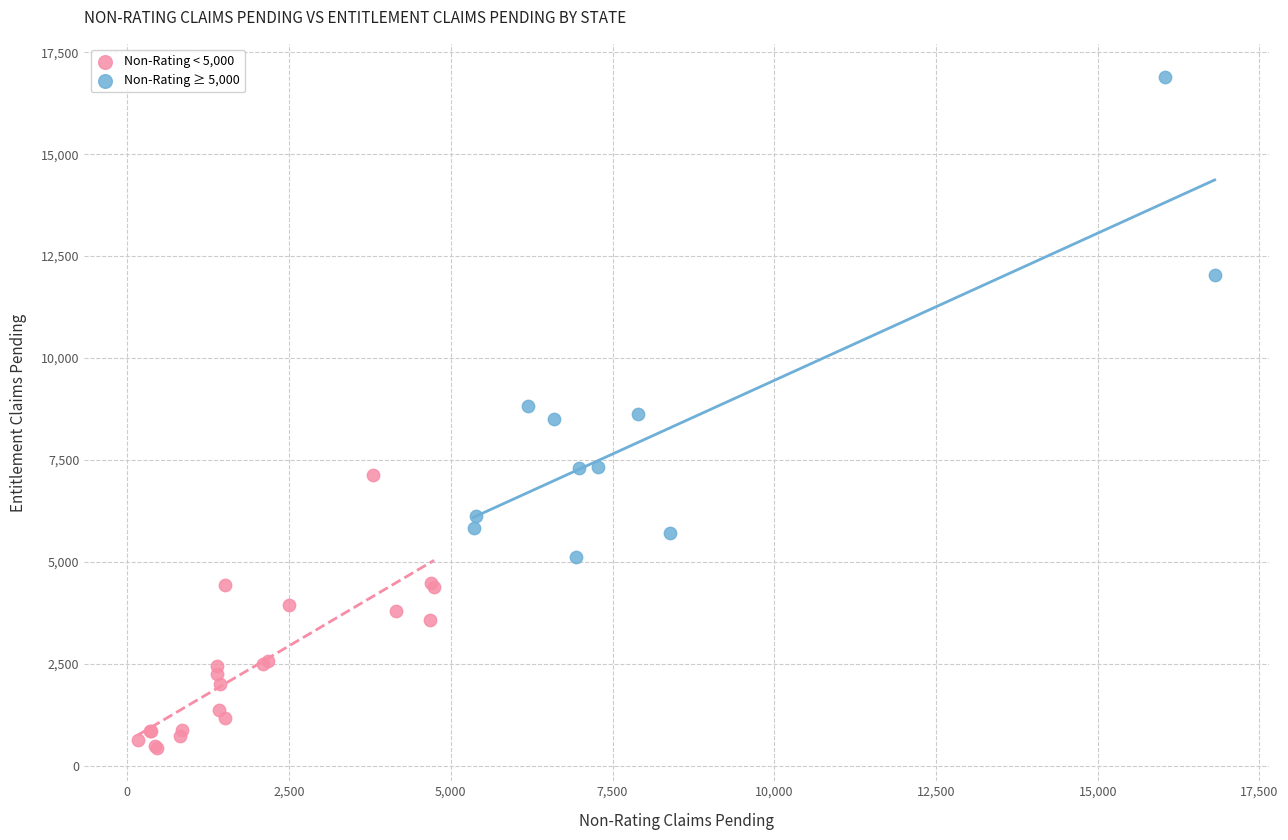

Which series has the widest spread of Y values?

Non-Rating ≥ 5,000